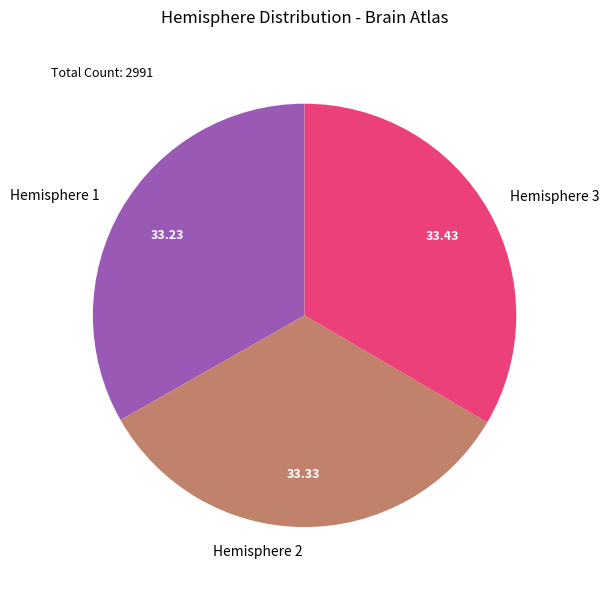

Is it true that Hemisphere 1 is 11% of the pie?

False